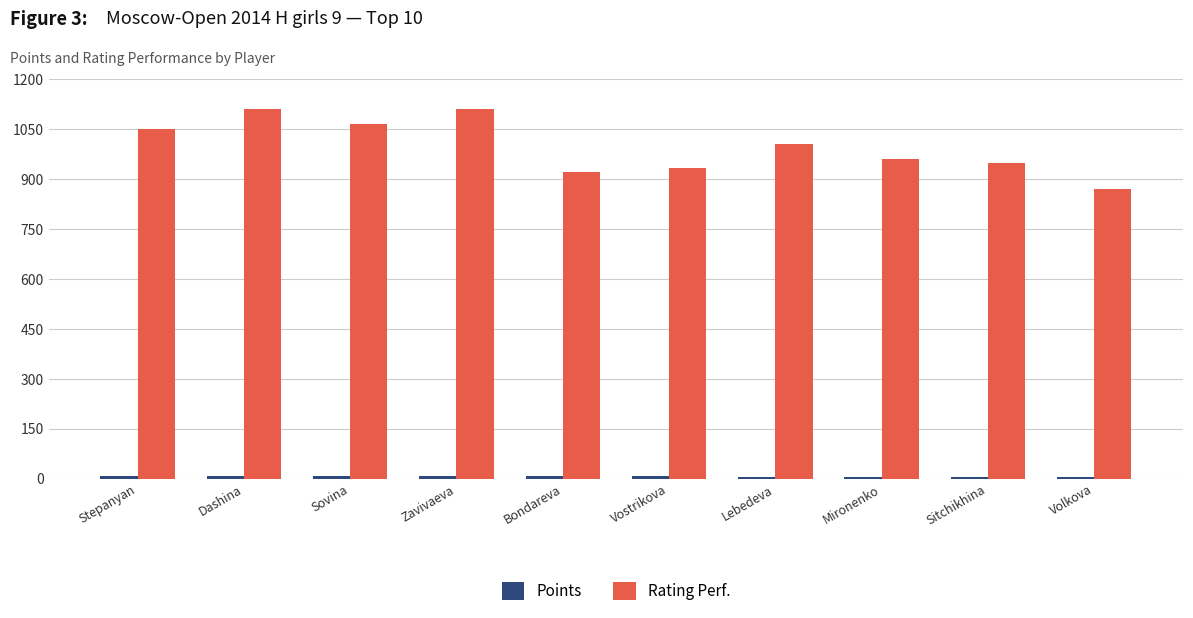

The Rating Perf. series shows 922.0 at Bondareva. True or false?

True